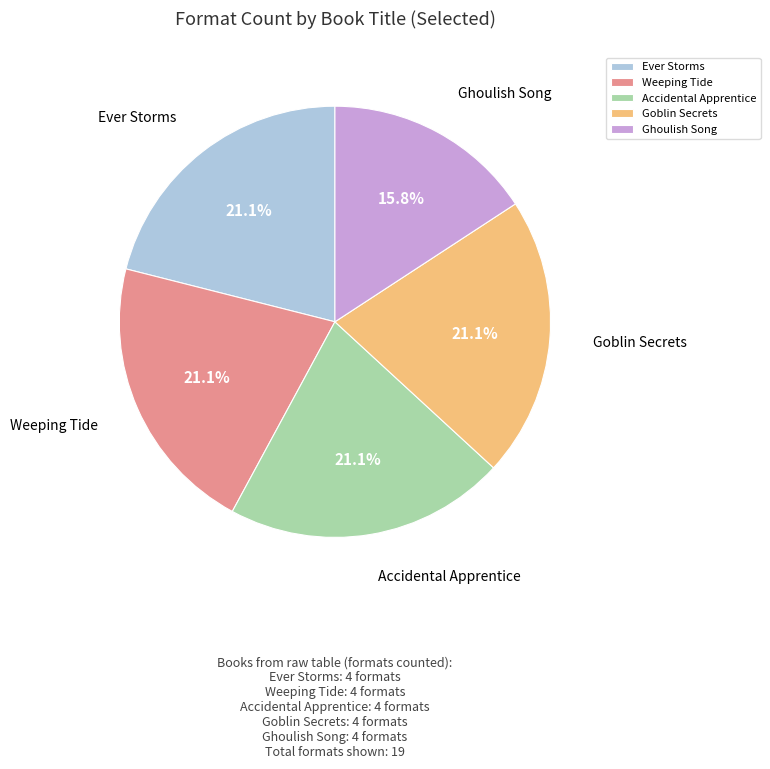

How many segments does this pie chart have?

5